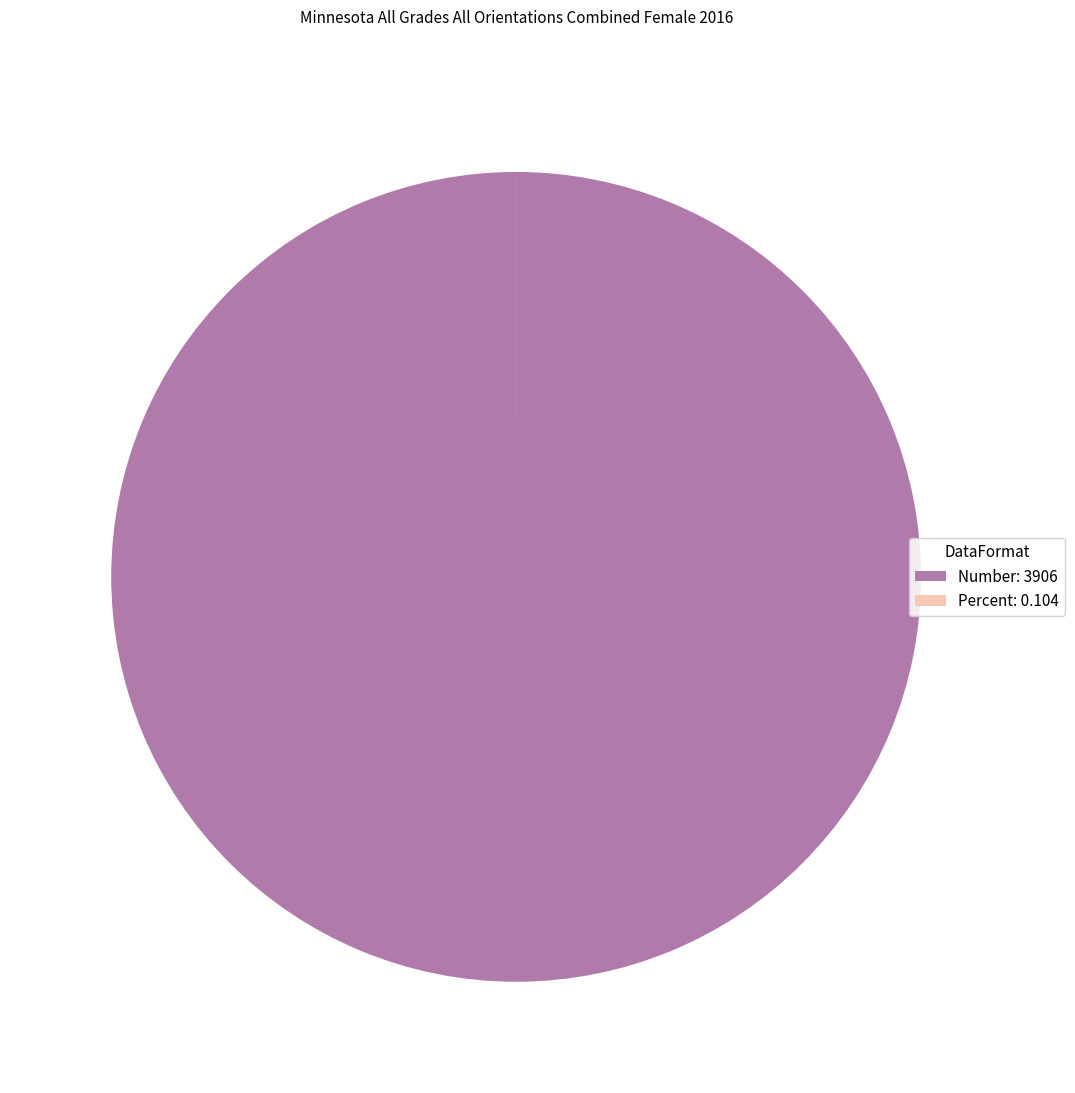

Does any single category account for the majority?

Yes